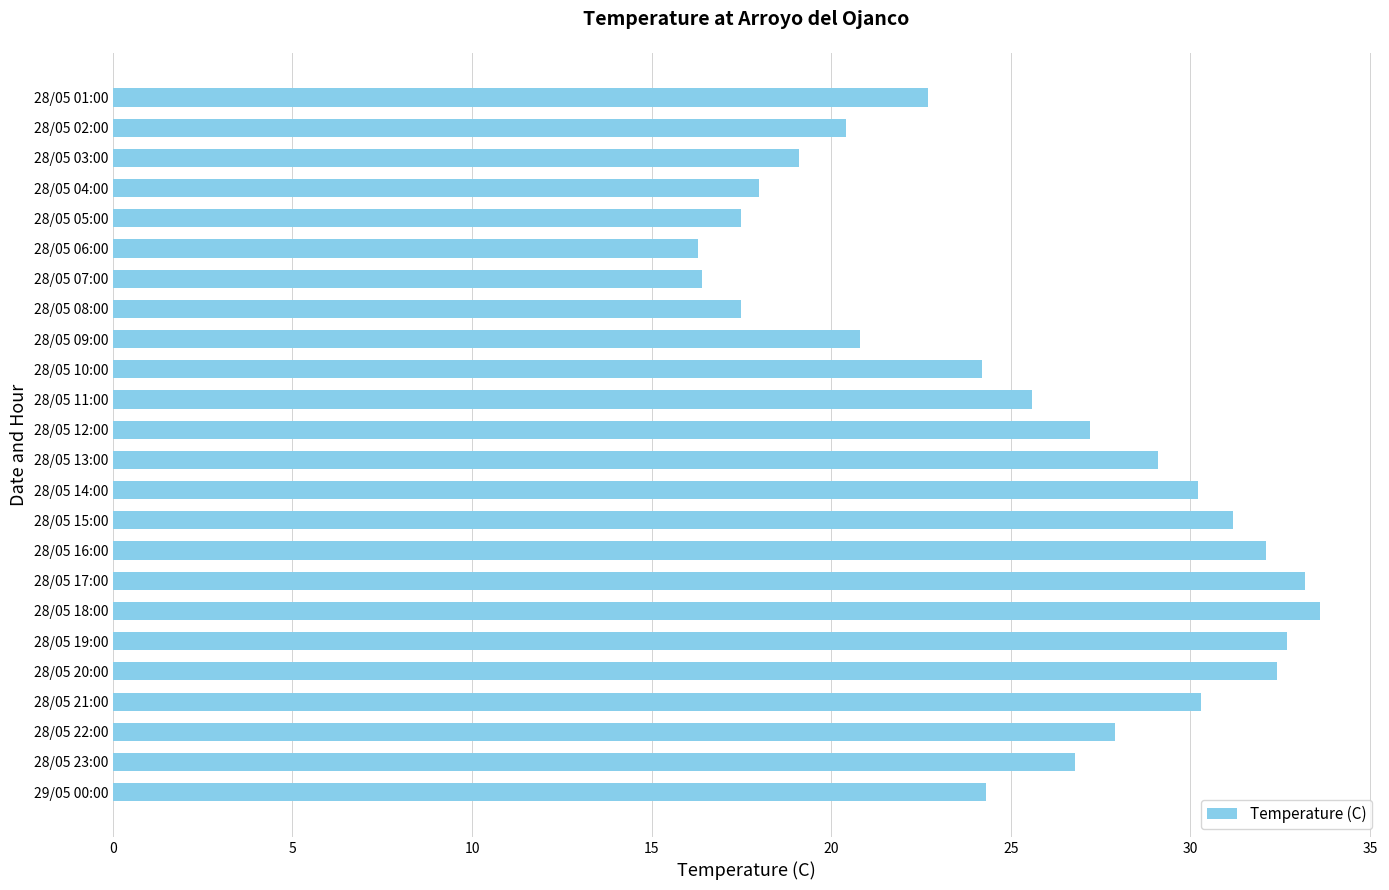

What is the difference between the maximum and minimum values?

17.3